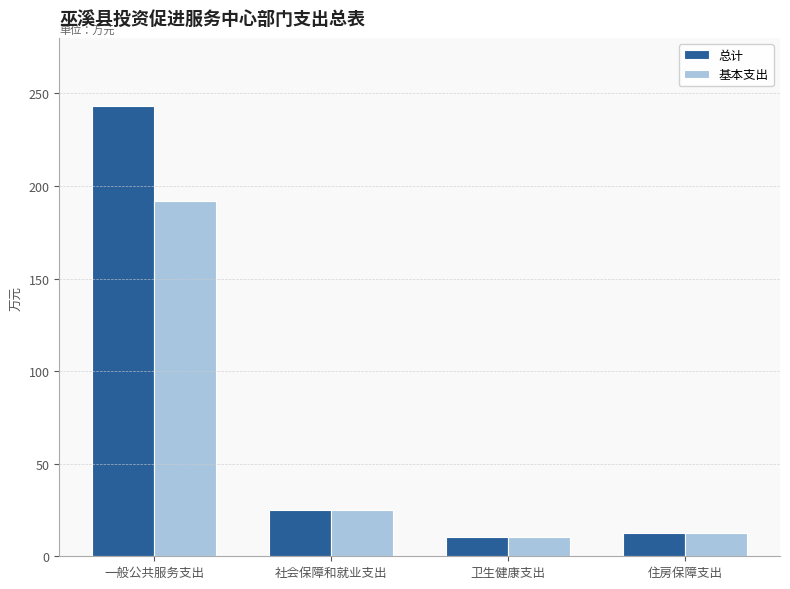

What are all the series names shown in the legend?

总计, 基本支出